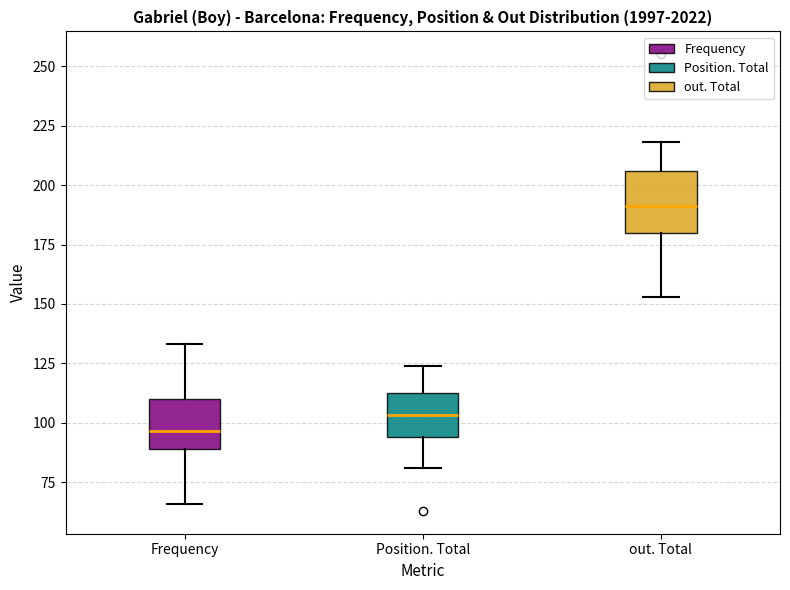

Comparing the boxes themselves (not the whiskers), which one is the tallest?

out. Total